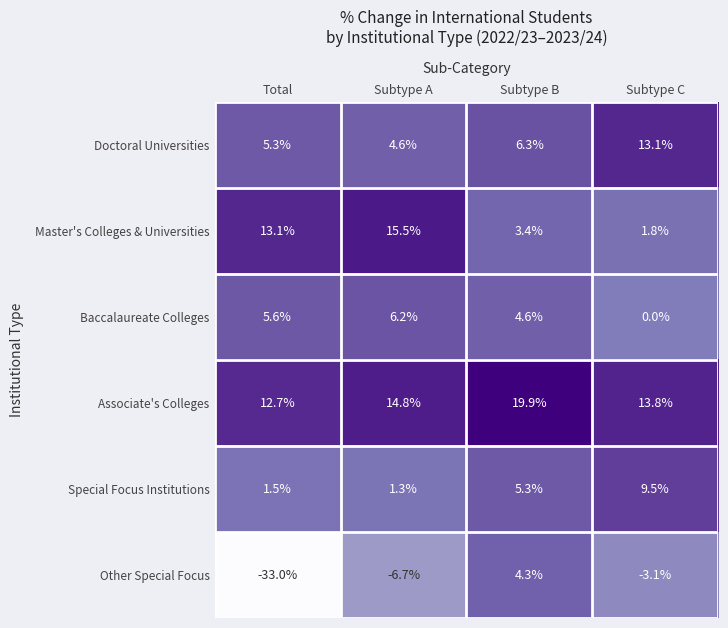

Reading left to right, extract all data points from this chart.

Doctoral Universities: 5.3	4.6	6.3	13.1
Master's Colleges & Universities: 13.1	15.5	3.4	1.8
Baccalaureate Colleges: 5.6	6.2	4.6	0.0
Associate's Colleges: 12.7	14.8	19.9	13.8
Special Focus Institutions: 1.5	1.3	5.3	9.5
Other Special Focus: -33.0	-6.7	4.3	-3.1